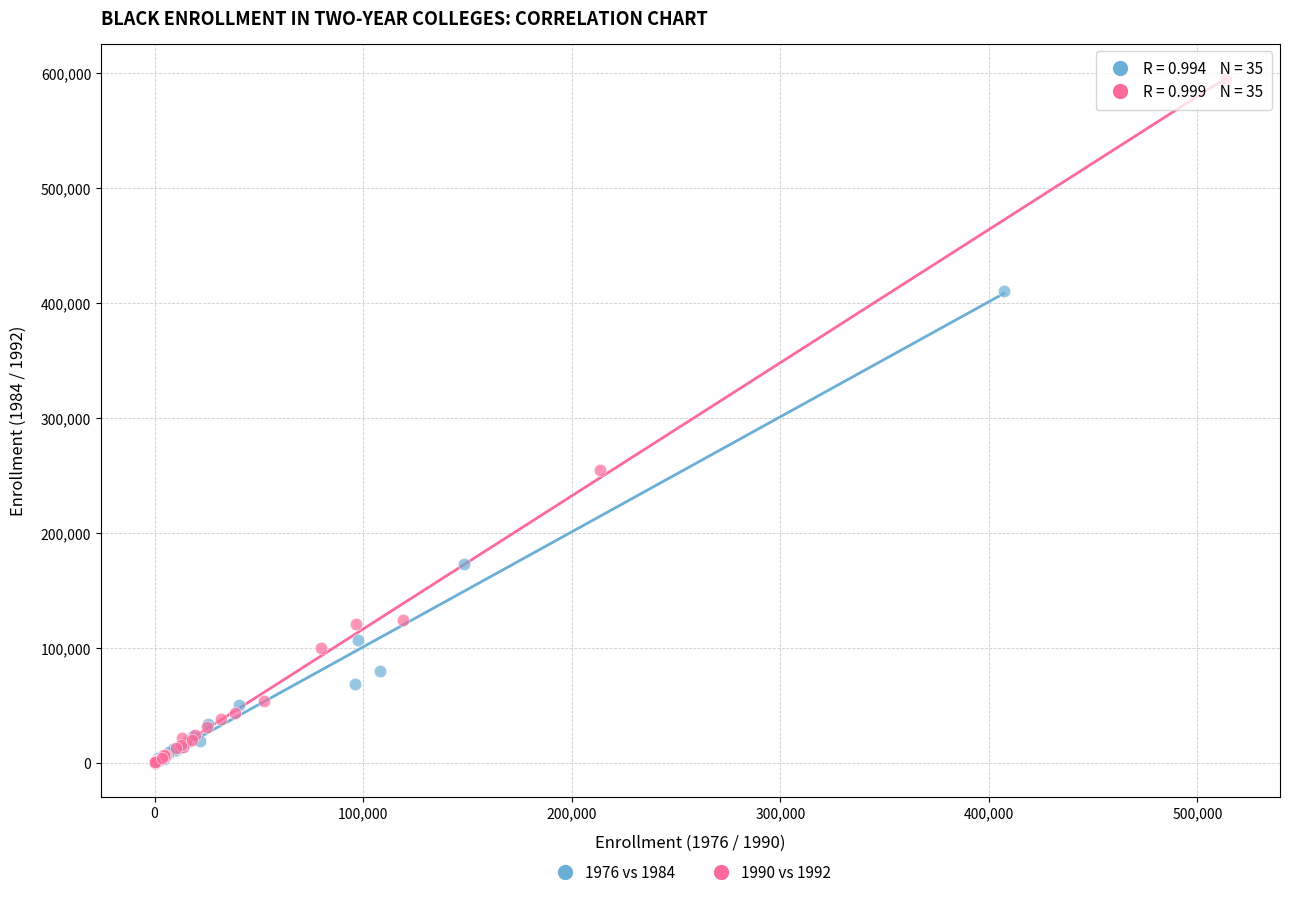

Which series has the widest spread of Y values?

1990 vs 1992